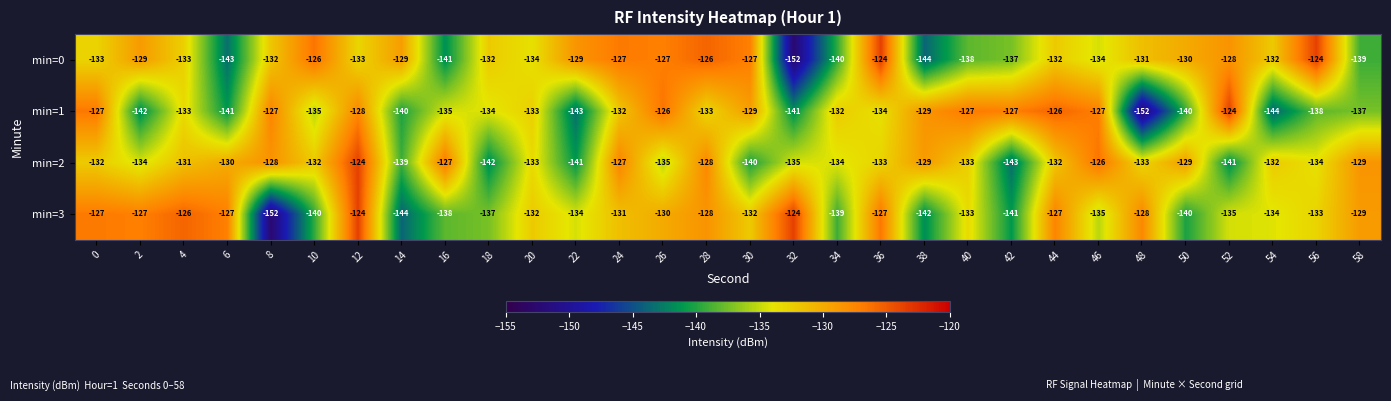

Rank the series at 8 from lowest to highest value.

min=3, min=0, min=2, min=1